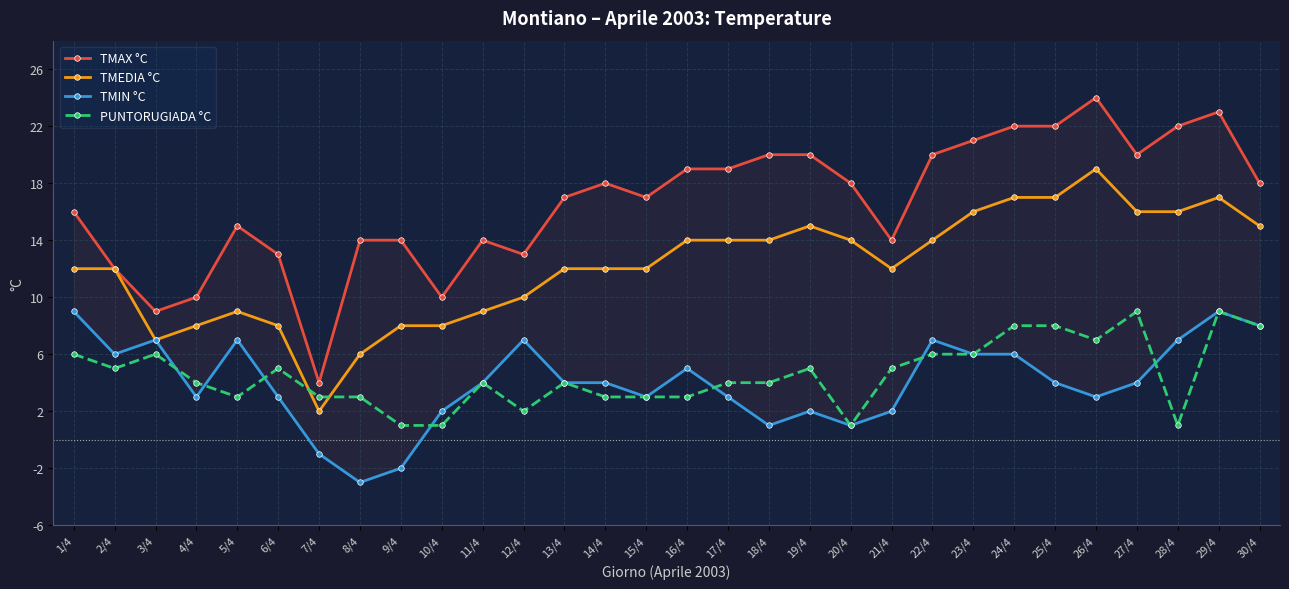

Which series changed the most between 1/4 and 4/4?

TMAX °C